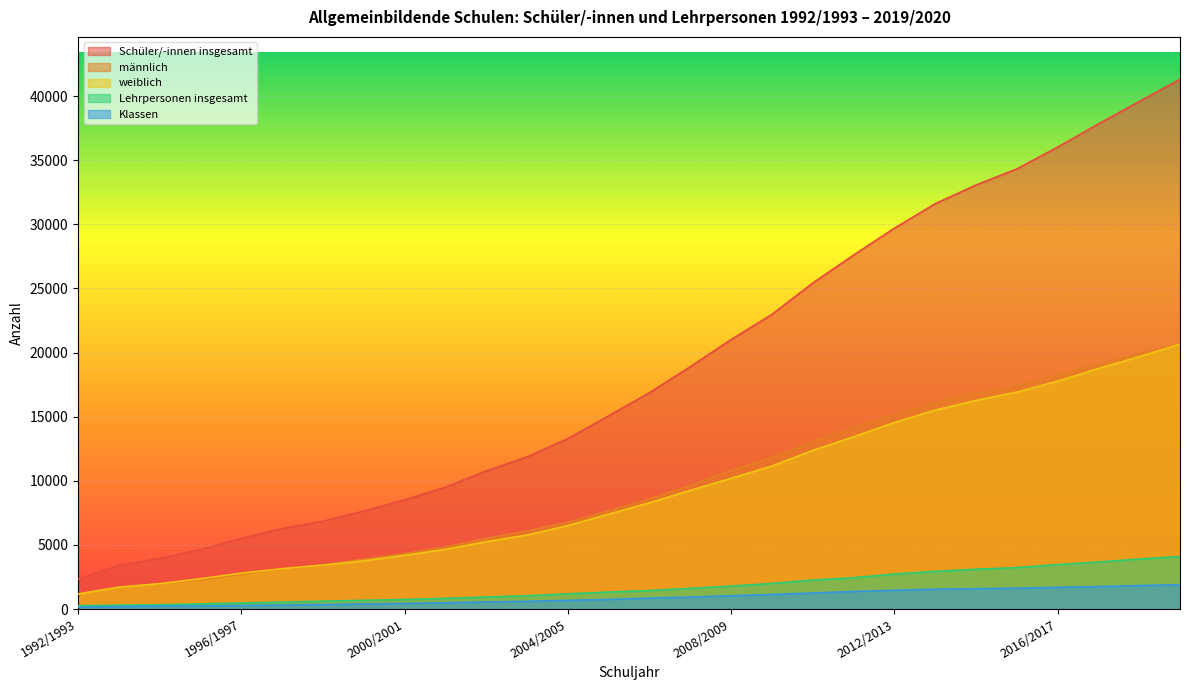

What is the difference between the maximum and minimum values in the Schüler/-innen insgesamt series?

38964